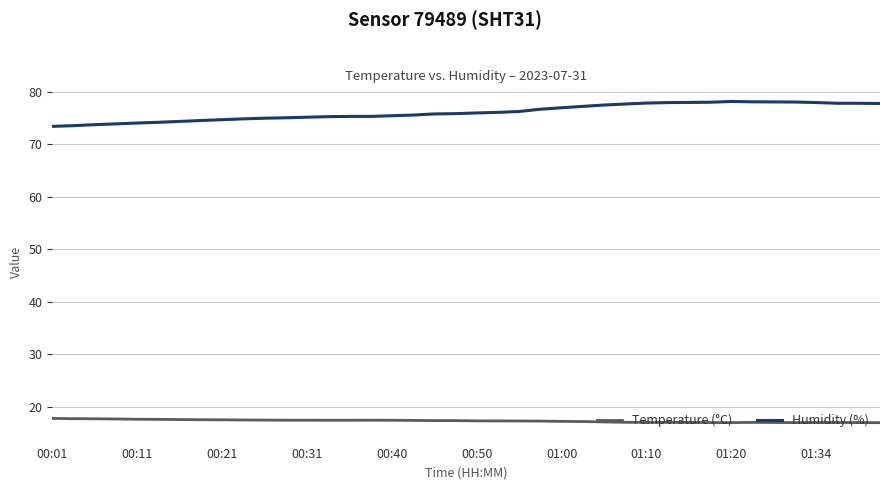

What is the minimum value shown in the chart?

17.0